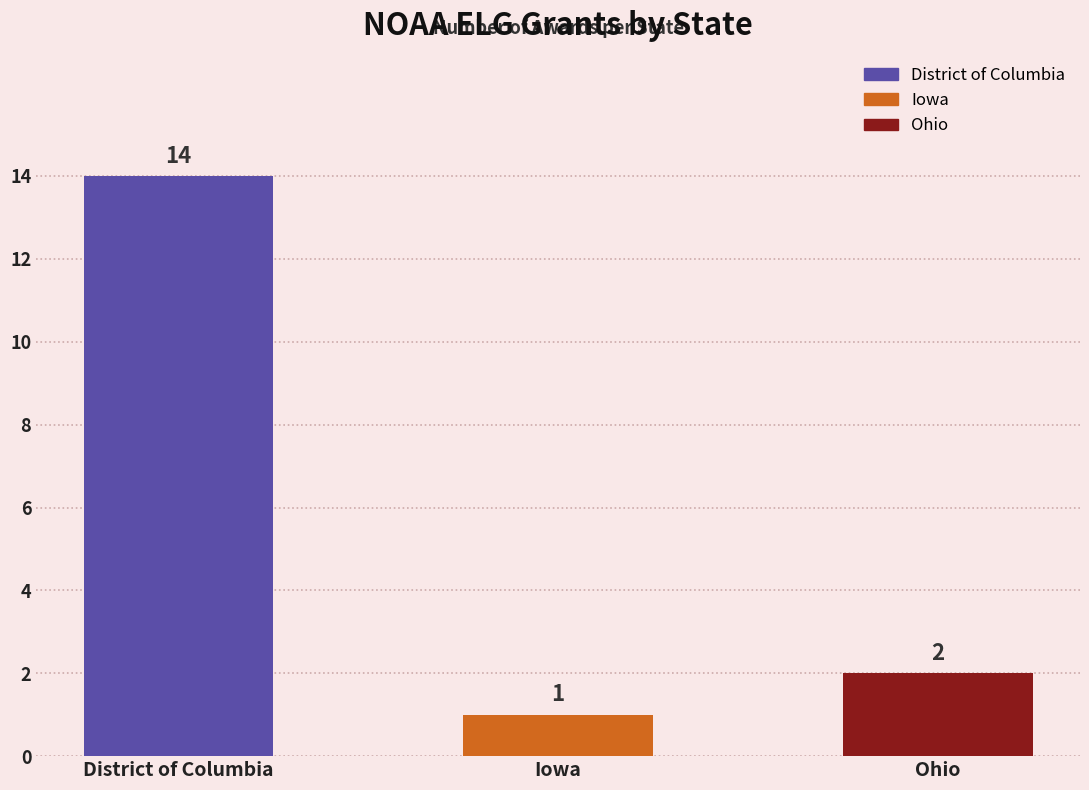

Is it true that the value at District of Columbia is 14?

True